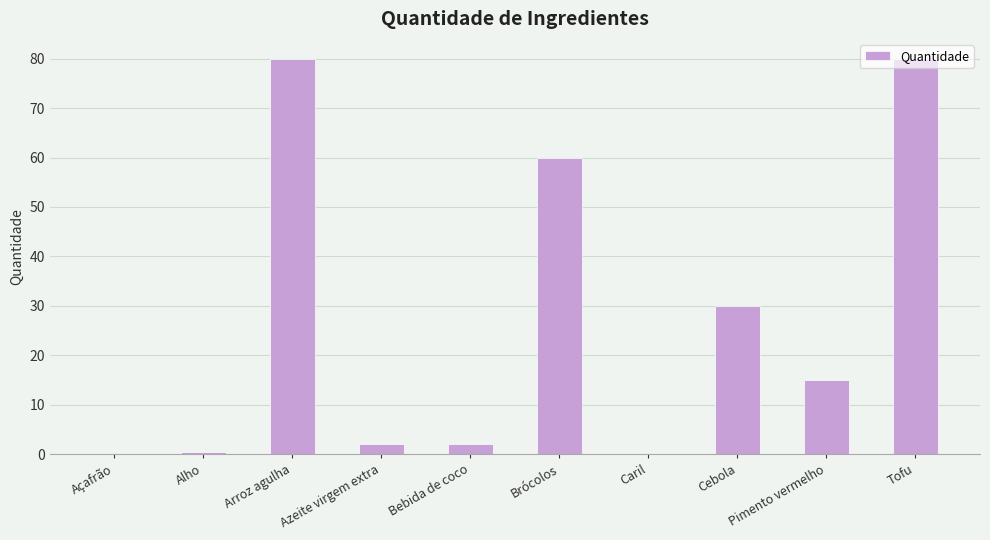

Which has a higher value, Brócolos or Pimento vermelho?

Brócolos